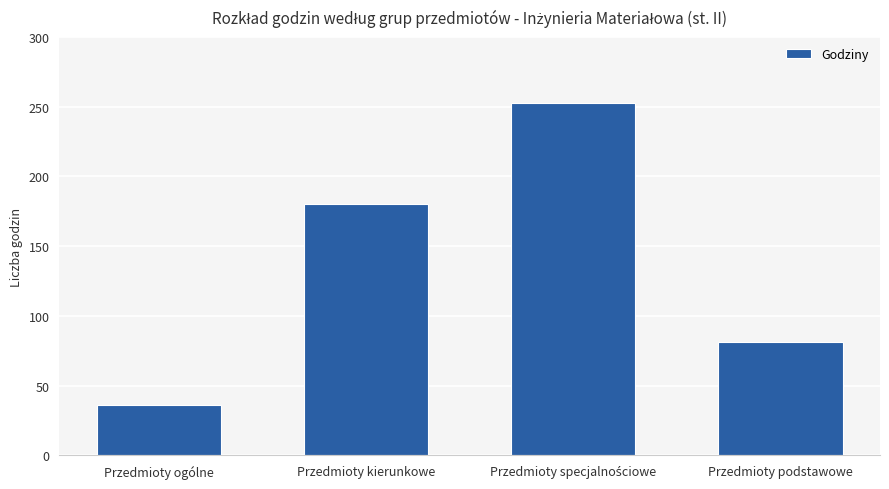

What is the maximum value shown in the chart?

253